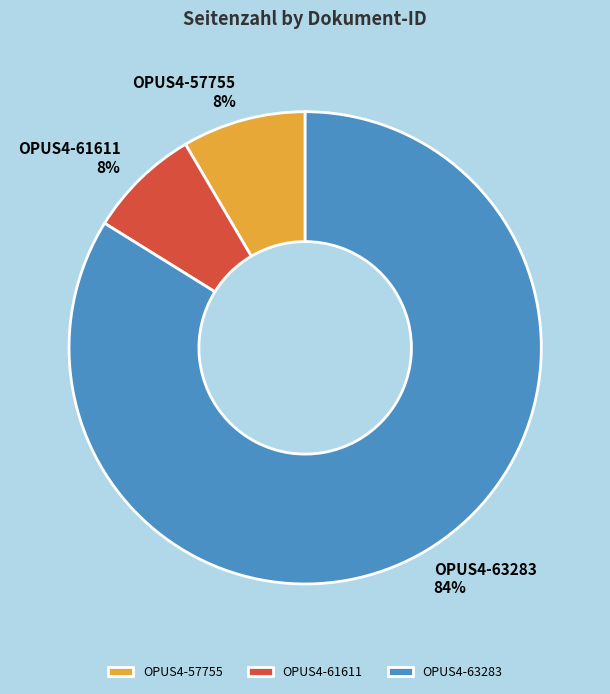

Between OPUS4-63283 and OPUS4-57755, which is larger?

OPUS4-63283